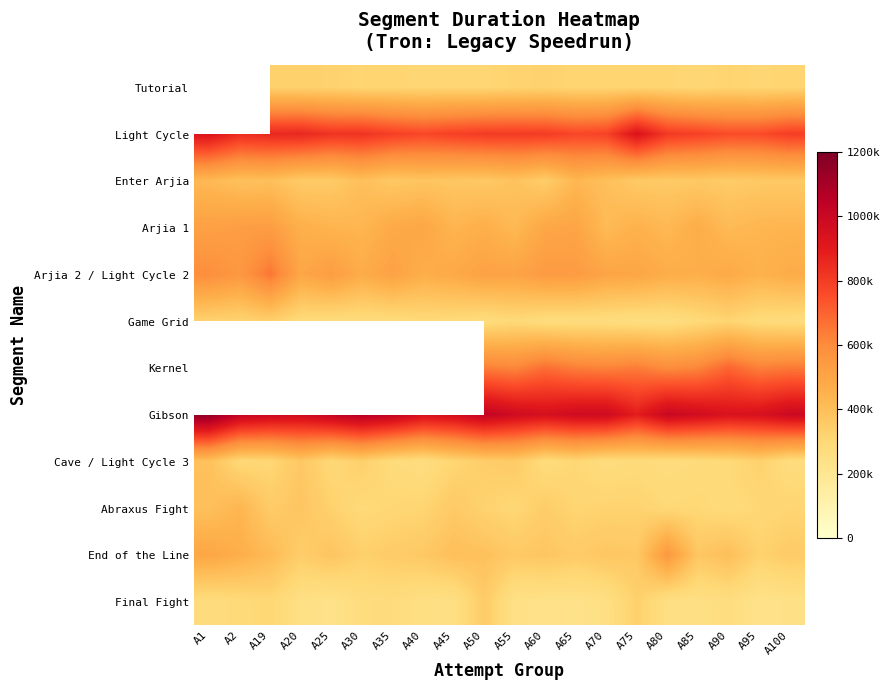

What is the lowest value of the Abraxus Fight series?

286418.0